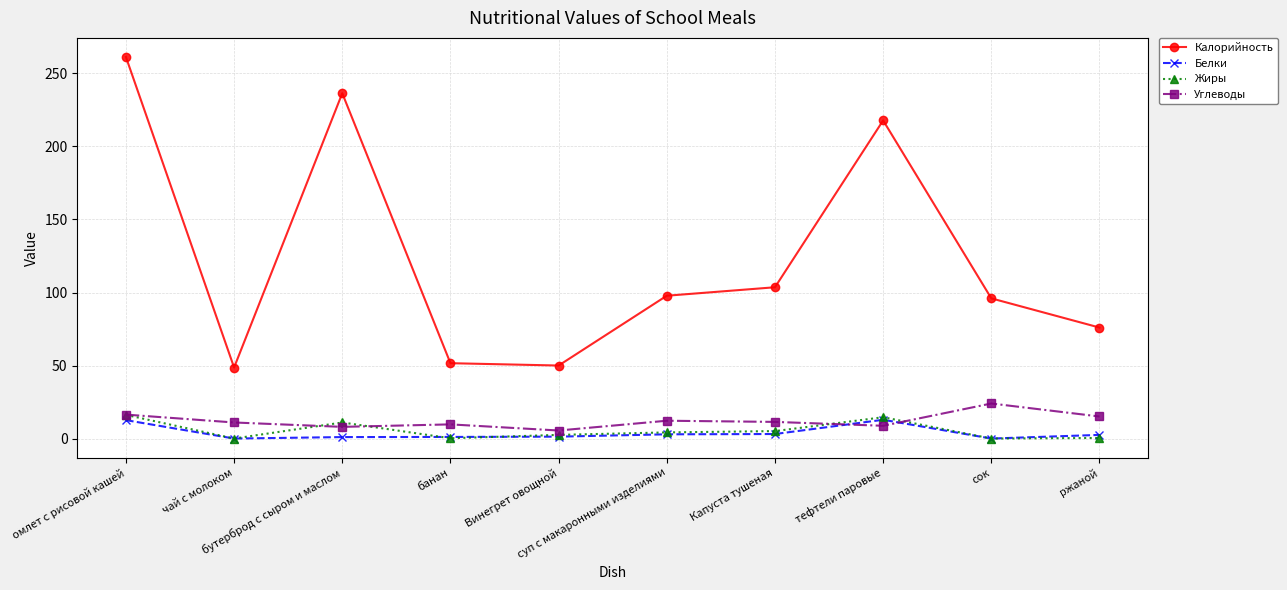

What is the greatest value displayed?

261.3